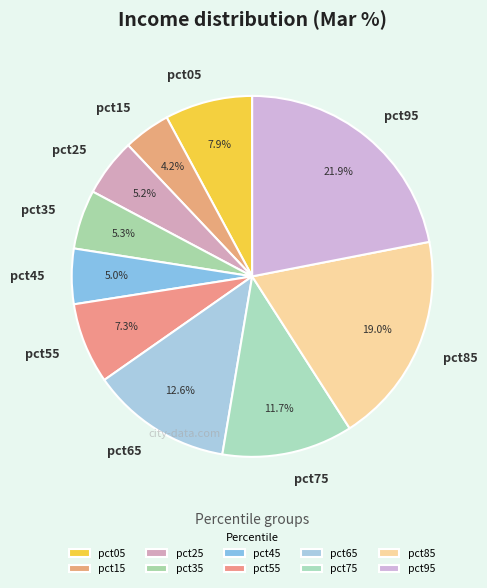

Which has a higher value, pct95 or pct25?

pct95